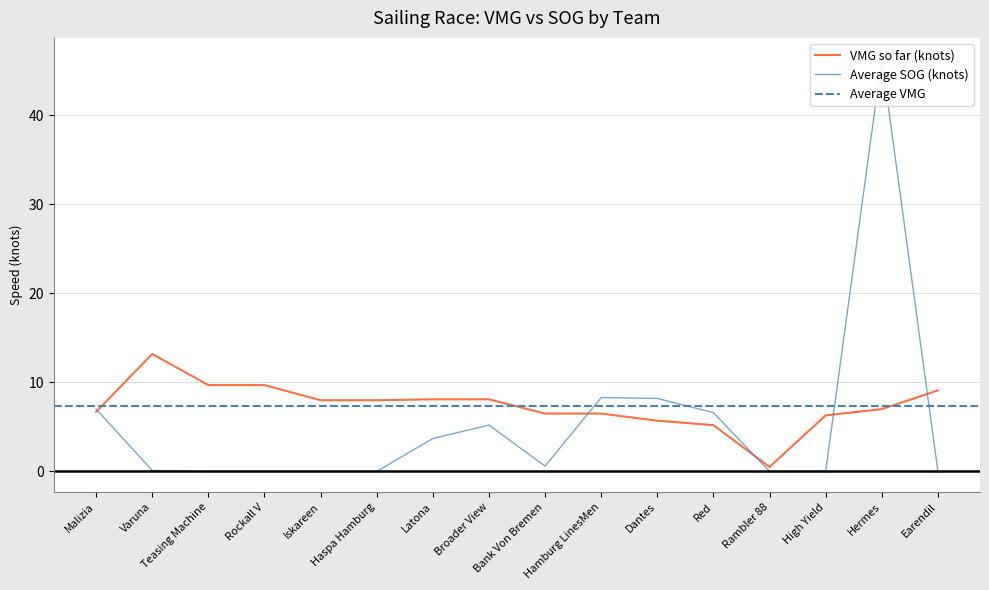

Rank the categories by VMG so far (knots) value from highest to lowest.

Varuna, Teasing Machine, Rockall V, Earendil, Latona, Broader View, Iskareen, Haspa Hamburg, Hermes, Malizia, Bank Von Bremen, Hamburg LinesMen, High Yield, Dantes, Red, Rambler 88